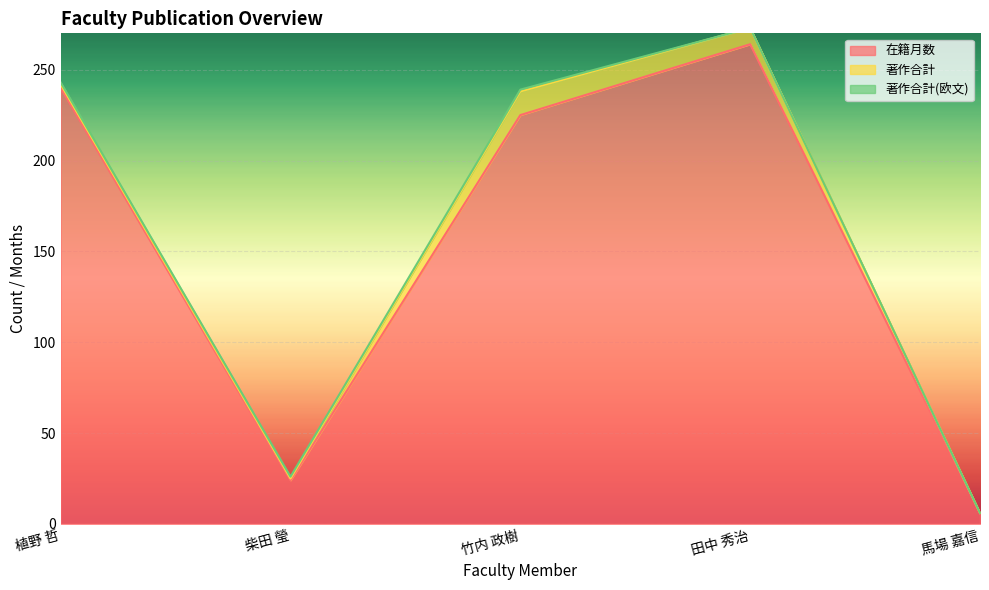

Reading left to right, transcribe all the data shown in this chart.

在籍月数: 240	24	225	264	6
著作合計: 2	1	13	9	0
著作合計(欧文): 1	1	1	0	0